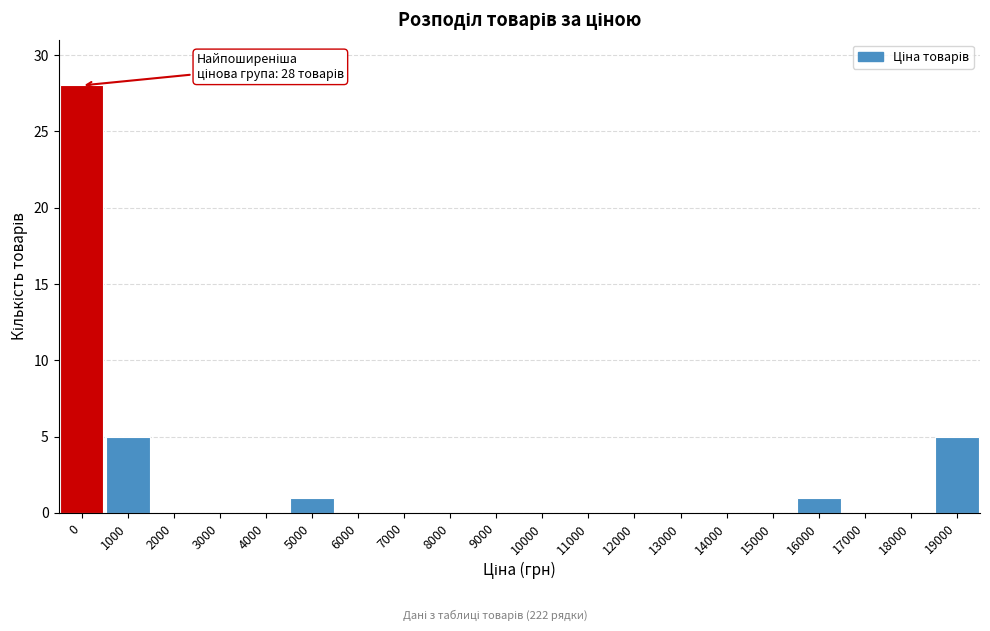

Reading left to right, extract all data points from this chart.

0=28	1000=5	2000=0	3000=0	4000=0	5000=1	6000=0	7000=0	8000=0	9000=0	10000=0	11000=0	12000=0	13000=0	14000=0	15000=0	16000=1	17000=0	18000=0	19000=5